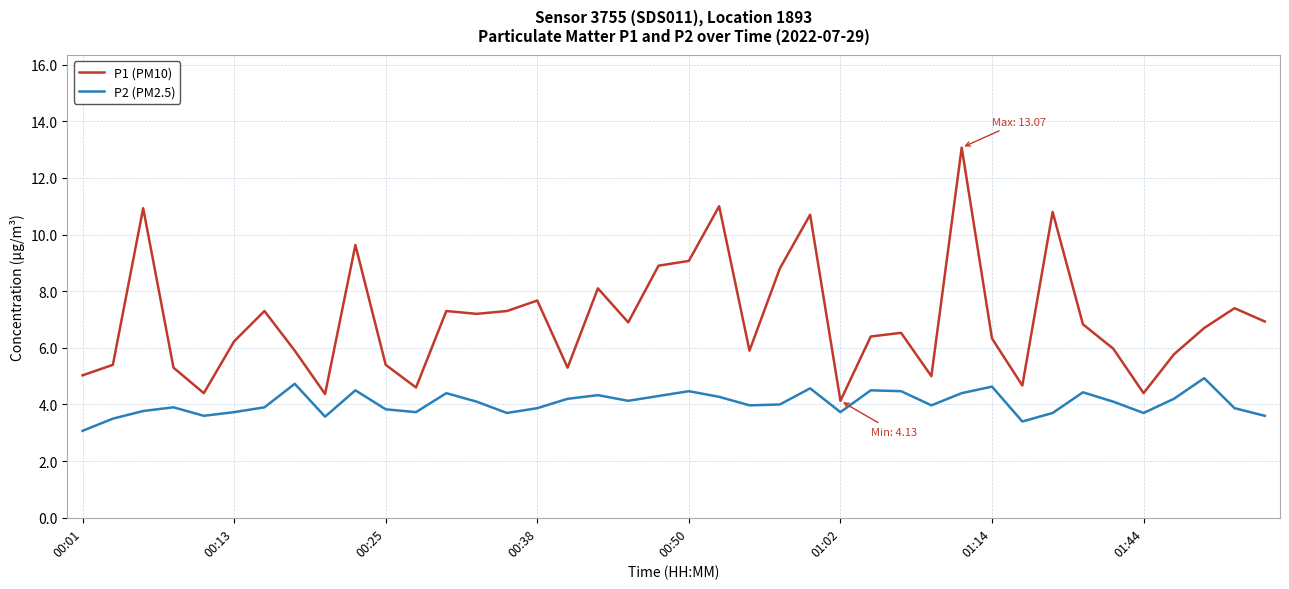

Which series has the largest total across all categories?

P1 (PM10)